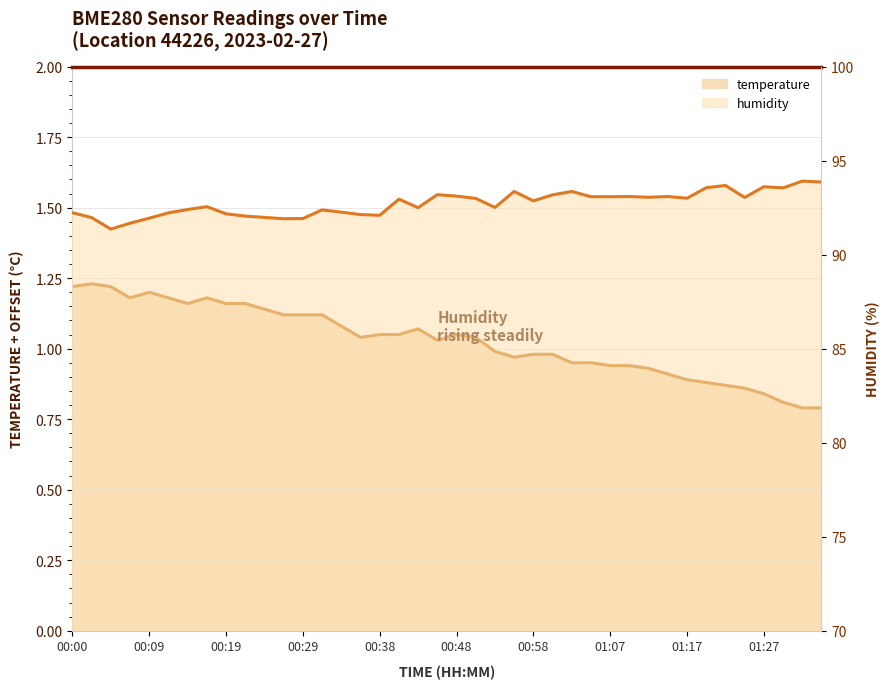

How many lines are shown in the chart?

2